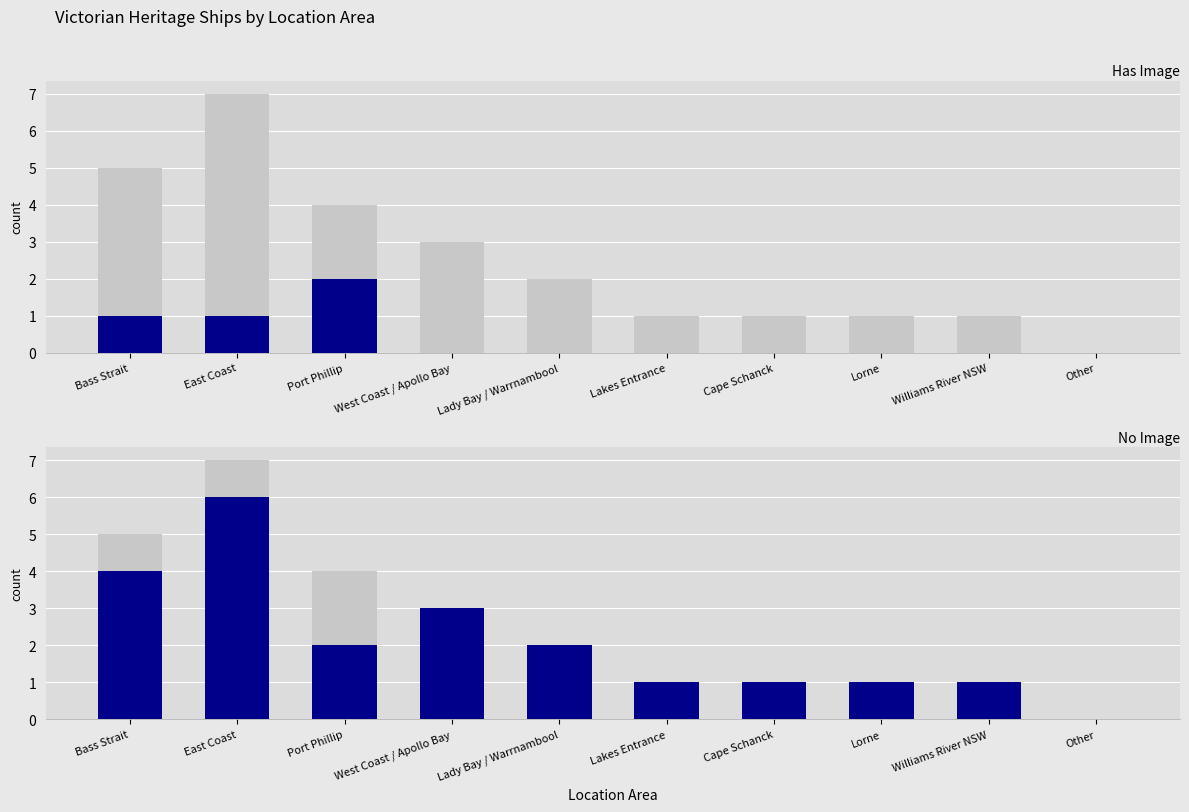

How many bars are there in total?

20